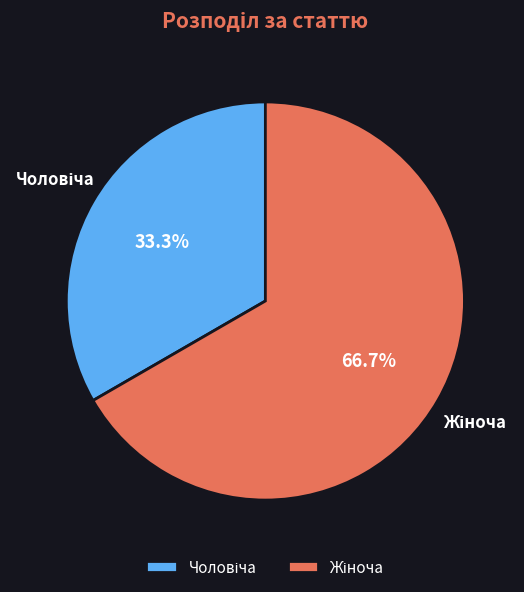

Does any single category account for the majority?

Yes